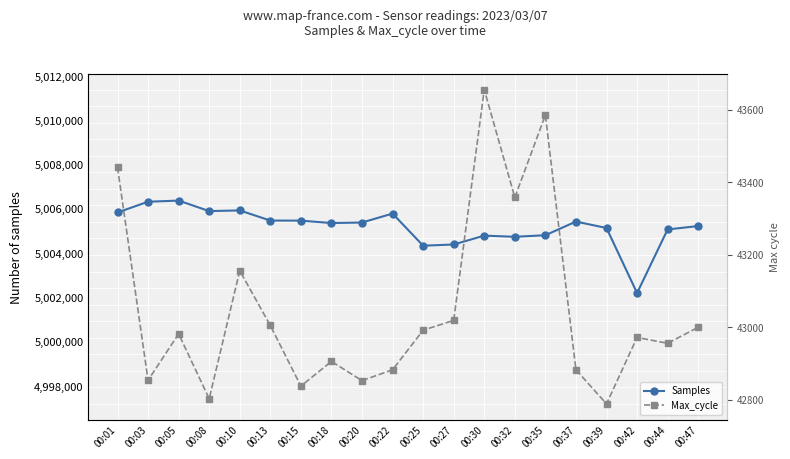

True or false: Samples and Max_cycle intersect in this chart.

False